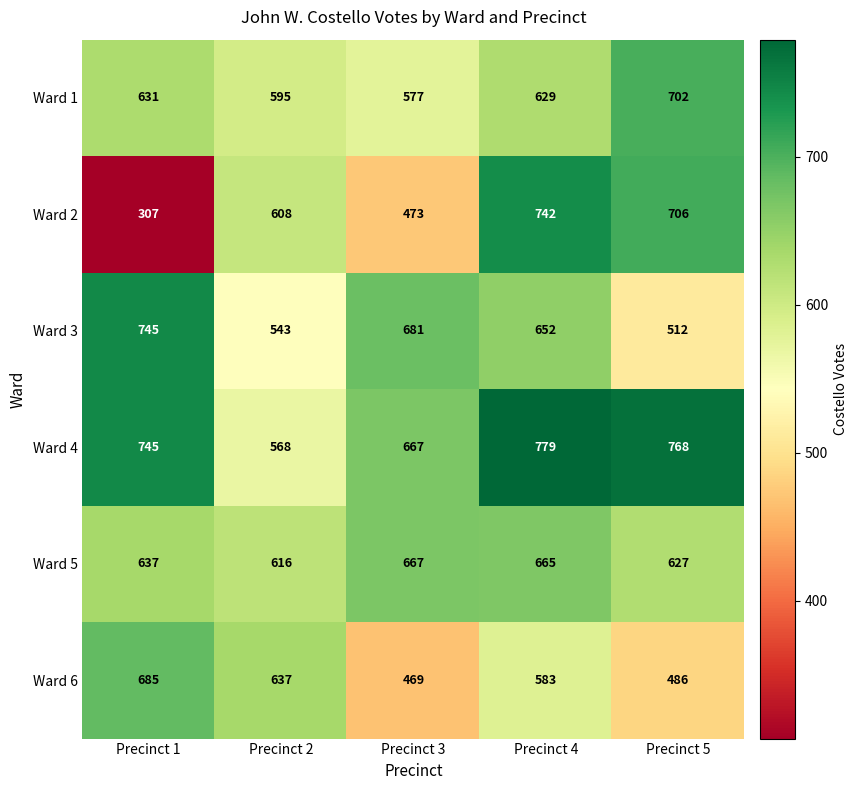

Reading left to right, transcribe all the data shown in this chart.

Ward 1: 631	595	577	629	702
Ward 2: 307	608	473	742	706
Ward 3: 745	543	681	652	512
Ward 4: 745	568	667	779	768
Ward 5: 637	616	667	665	627
Ward 6: 685	637	469	583	486